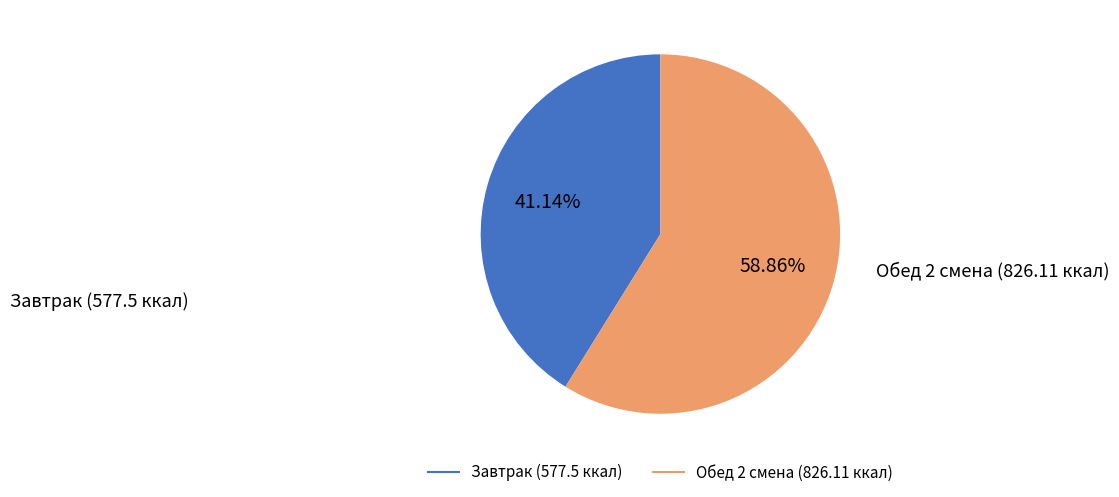

How many slices are in this pie chart?

2